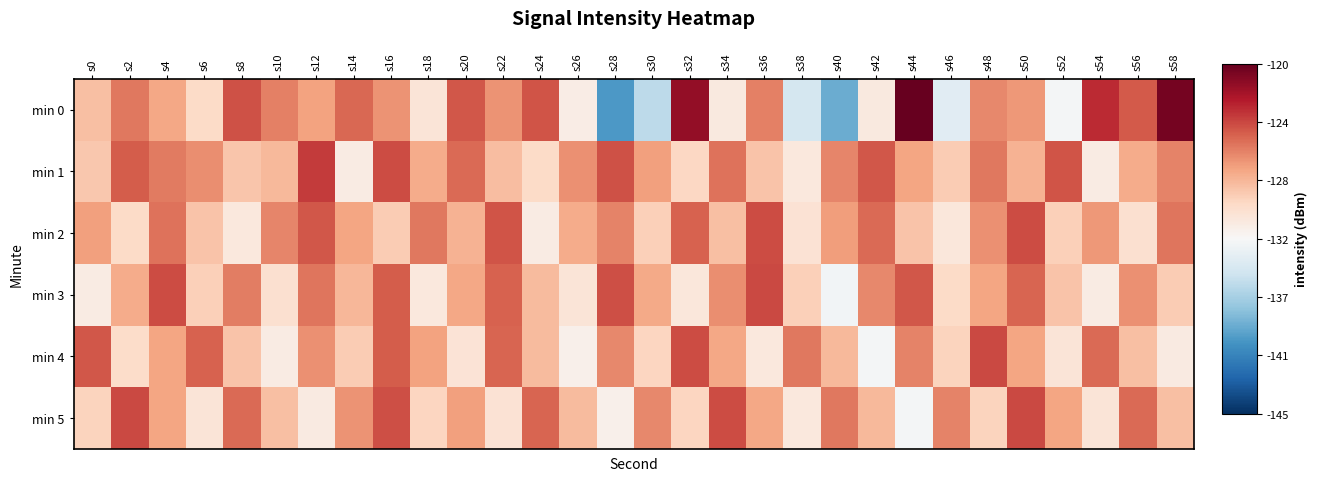

At s52, list the series in order from largest to smallest.

min 1, min 5, min 3, min 2, min 4, min 0